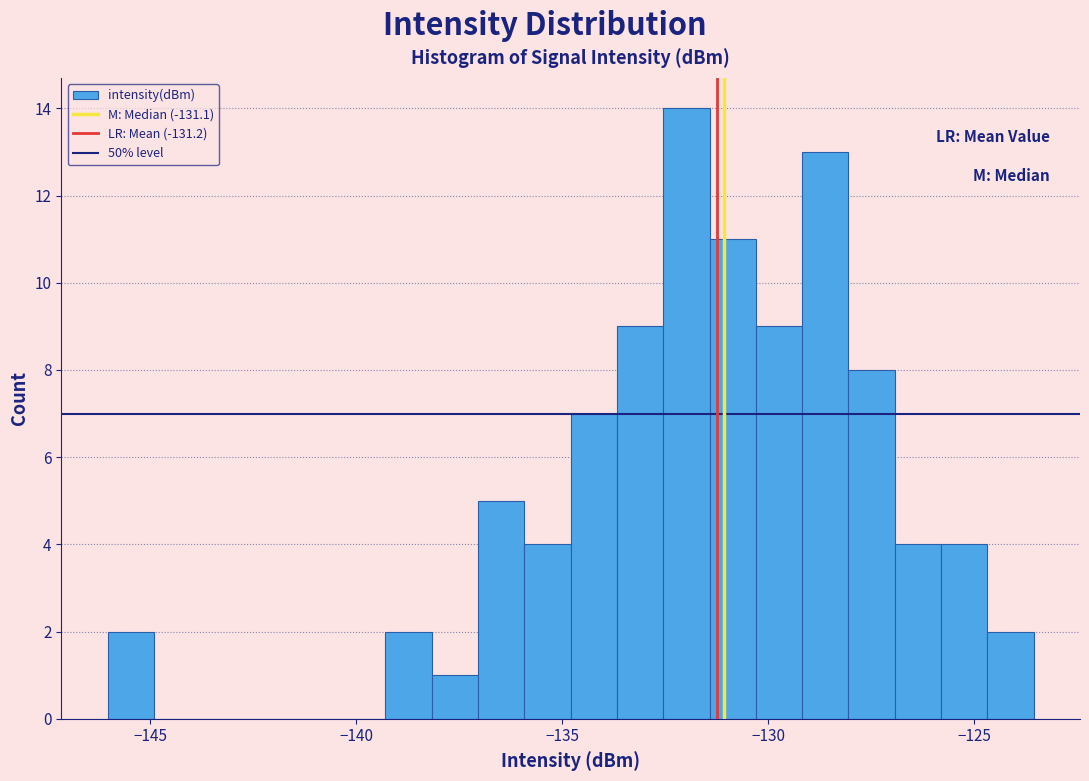

Read against the x-axis, roughly where is the centre of the tallest bar?

-132.0